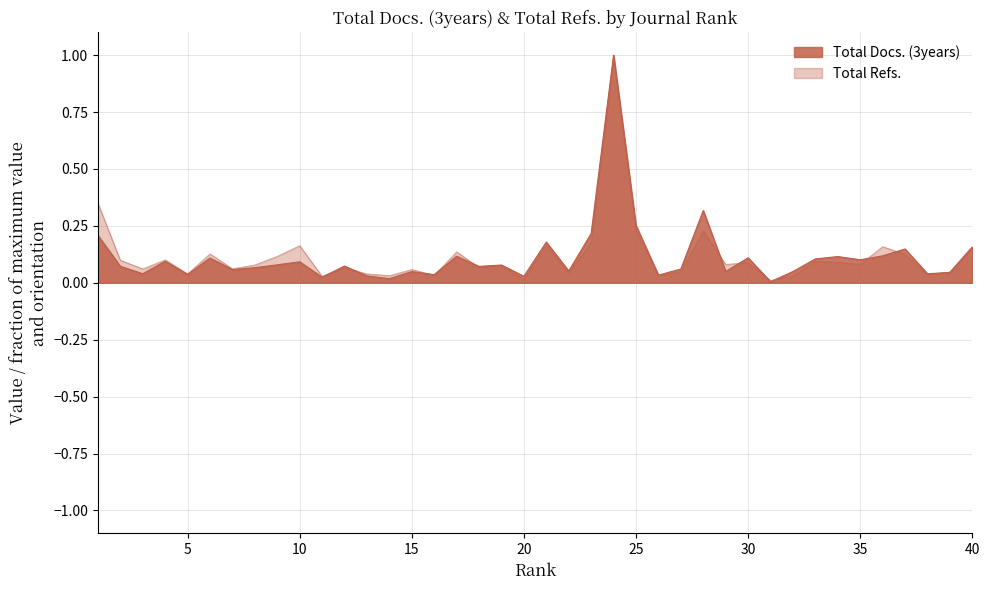

Read the value at 29.

0.1